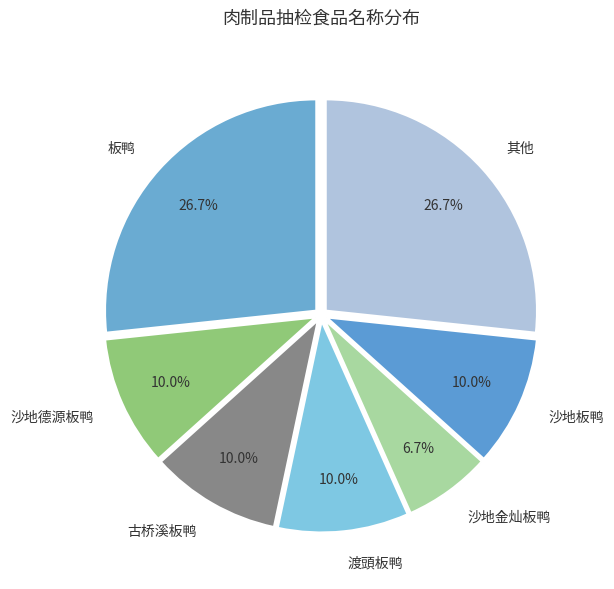

Which category has the smallest portion of the pie?

沙地金灿板鸭